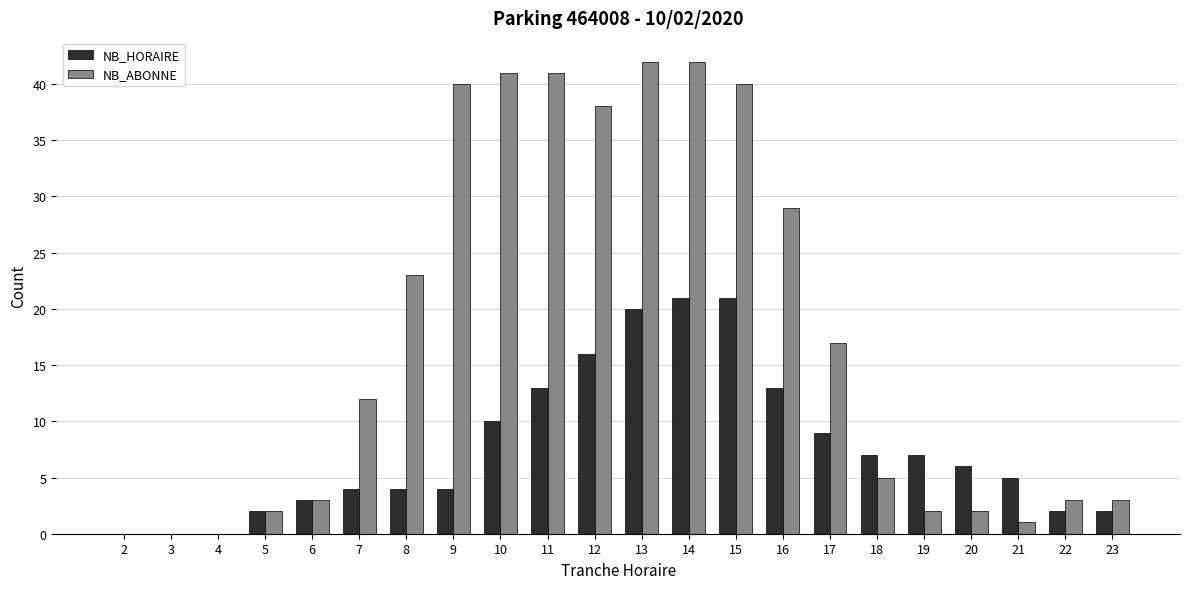

Which series changed the most between 11 and 13?

NB_HORAIRE